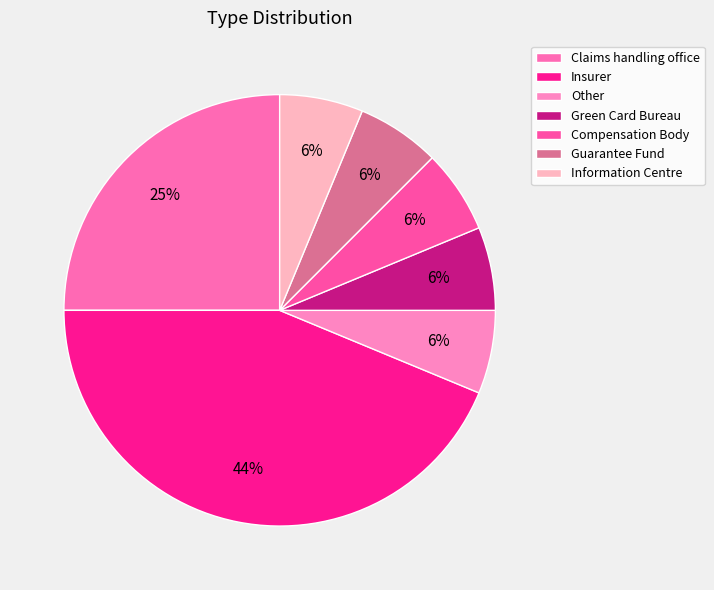

To the nearest percent, what is the average slice percentage?

14%